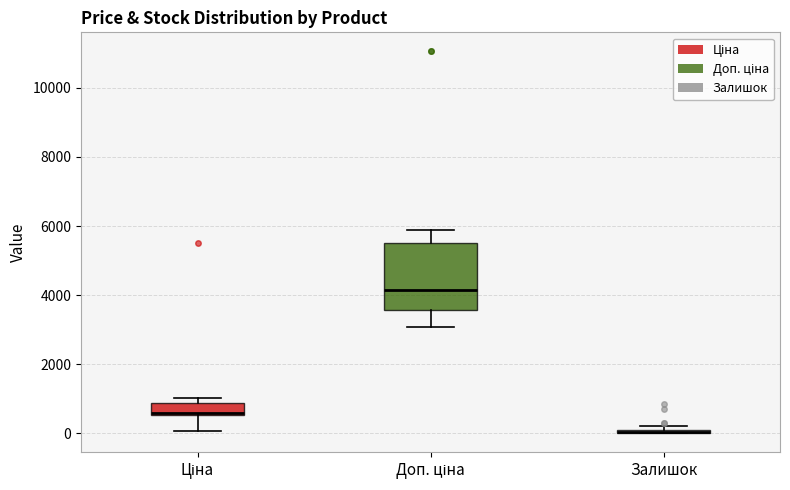

Which box is the tallest, from its lower edge to its upper edge?

Доп. ціна